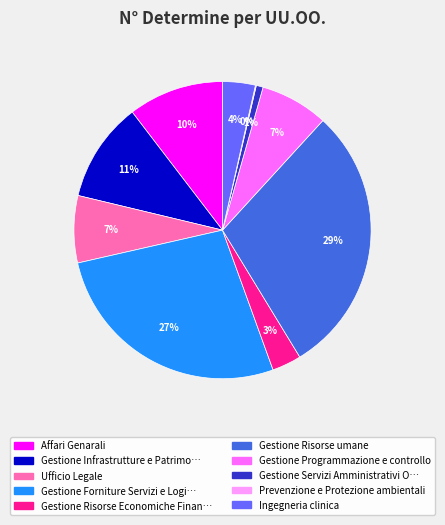

Is there any slice that represents more than half of the pie?

No